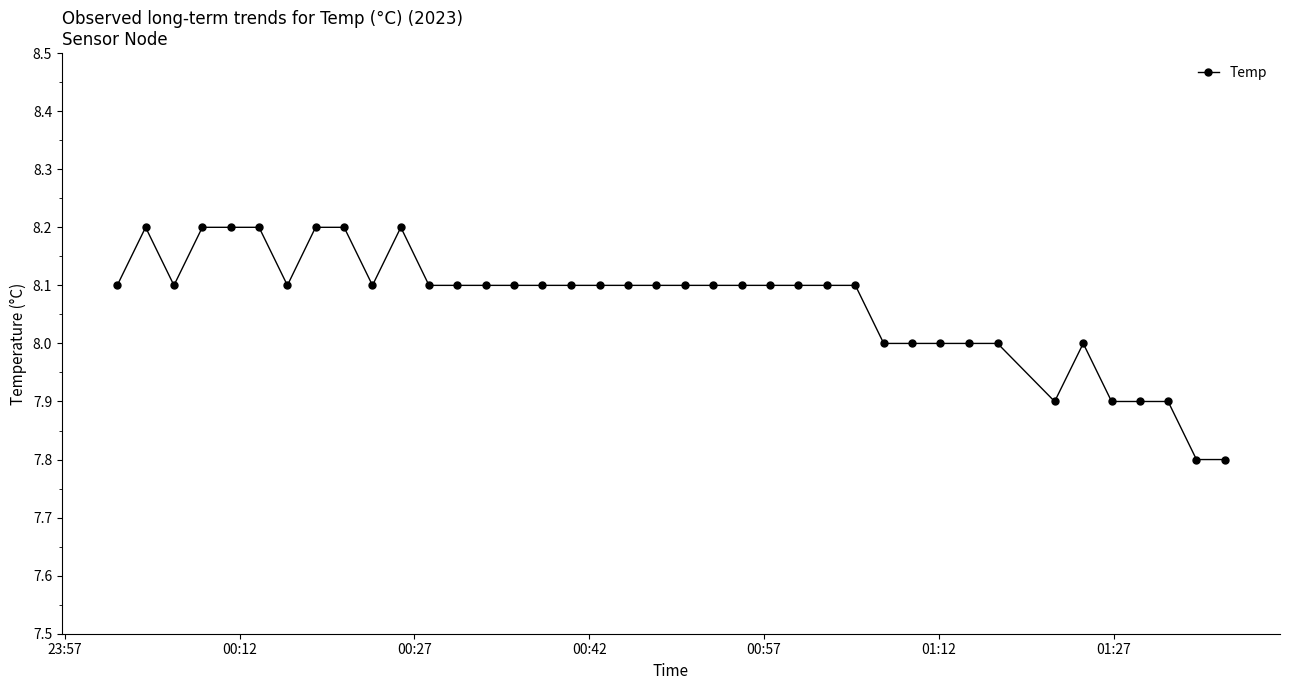

Does the chart have visible grid lines?

No